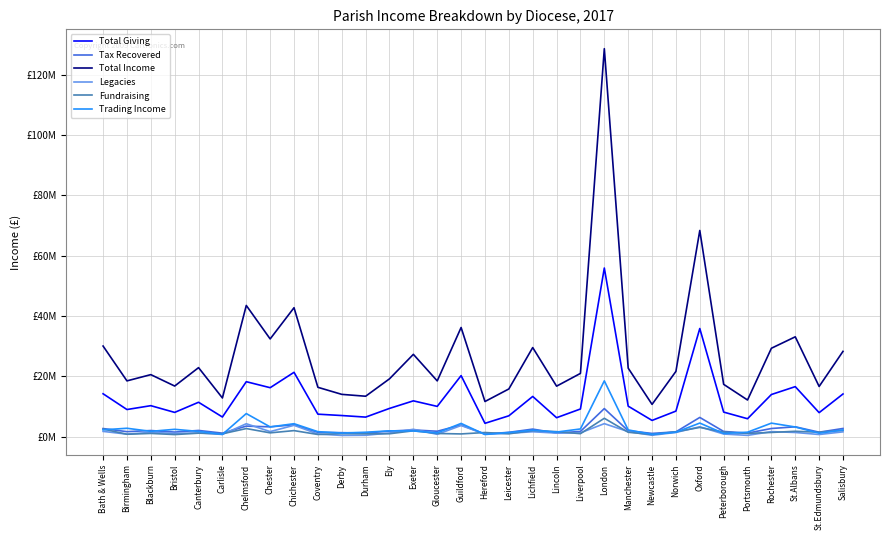

Which series ends up on top after the final intersection of Legacies and Trading Income?

Trading Income